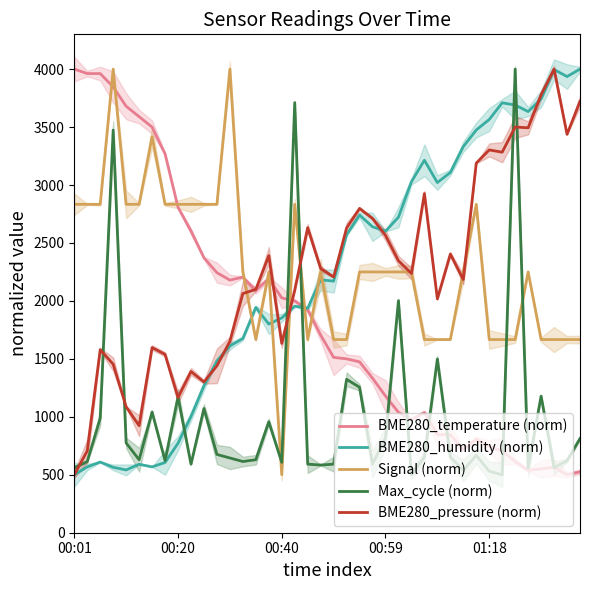

Where does the Signal (norm) series first go above 2250?

00:01